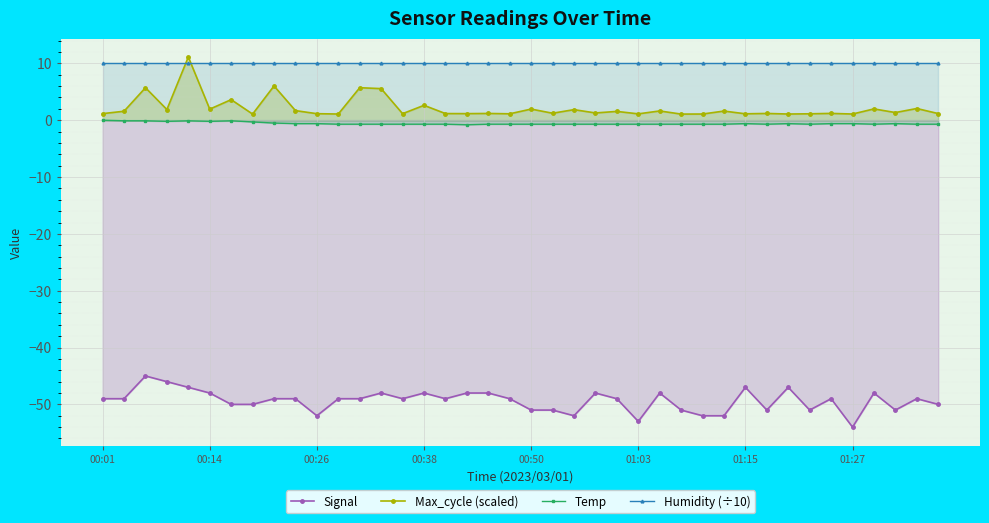

How many series are shown in this chart?

4